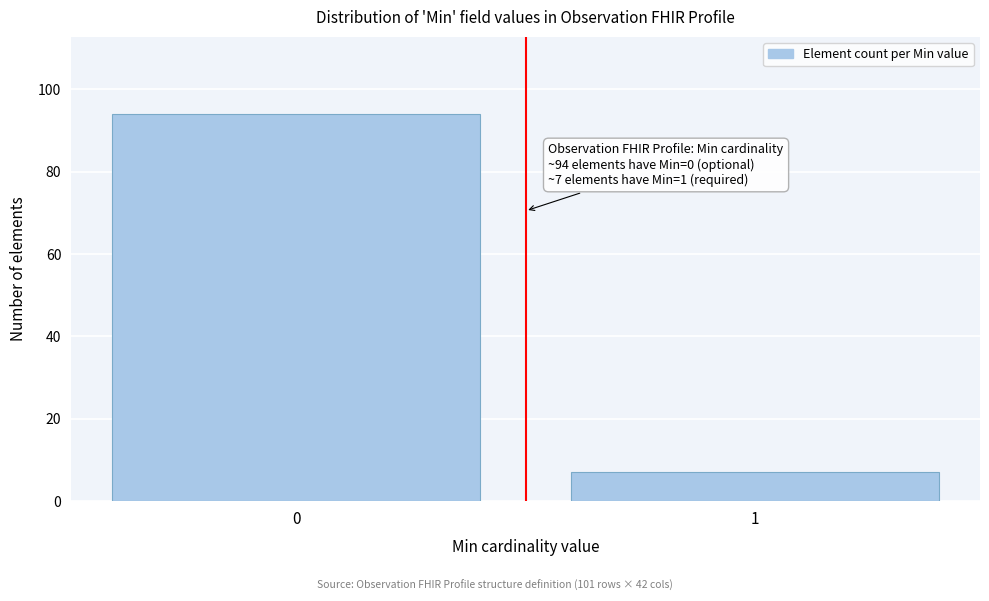

Reading left to right, extract all data points from this chart.

0=94	1=7